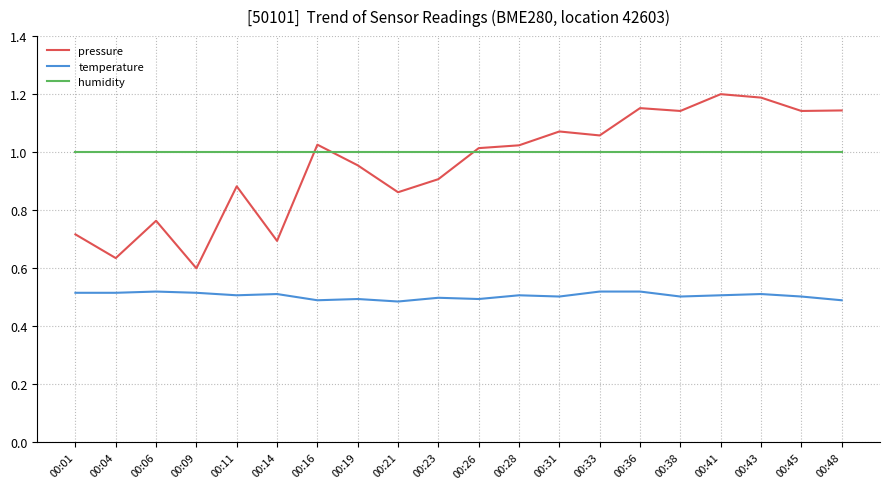

Where is pressure nearest to the value 0?

00:09